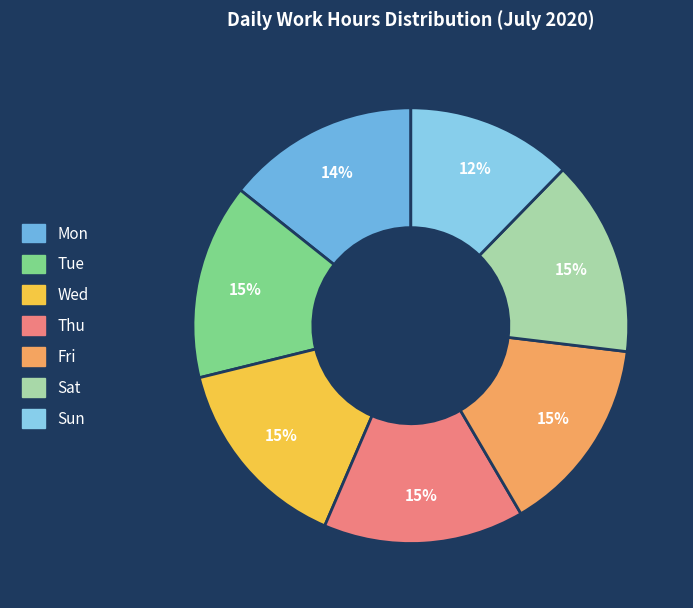

Which has a higher value, Thu or Sun?

Thu